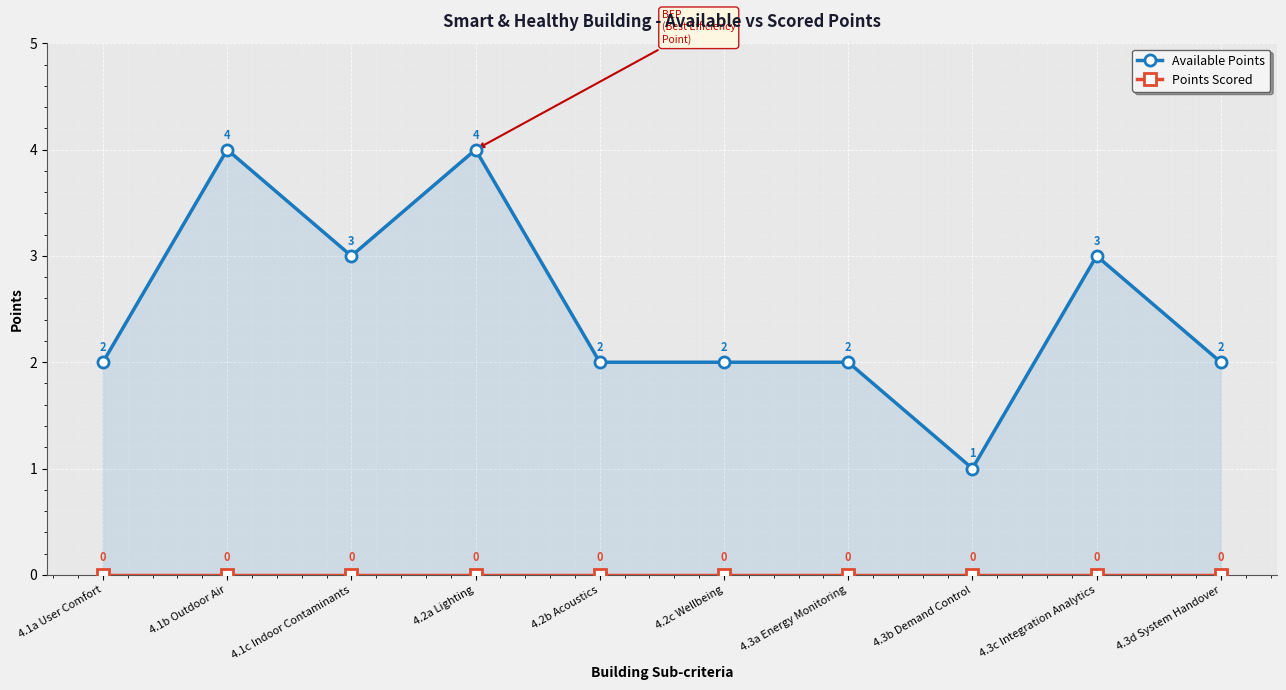

True or false: Available Points has a value of 2 at 4.2c Wellbeing.

True